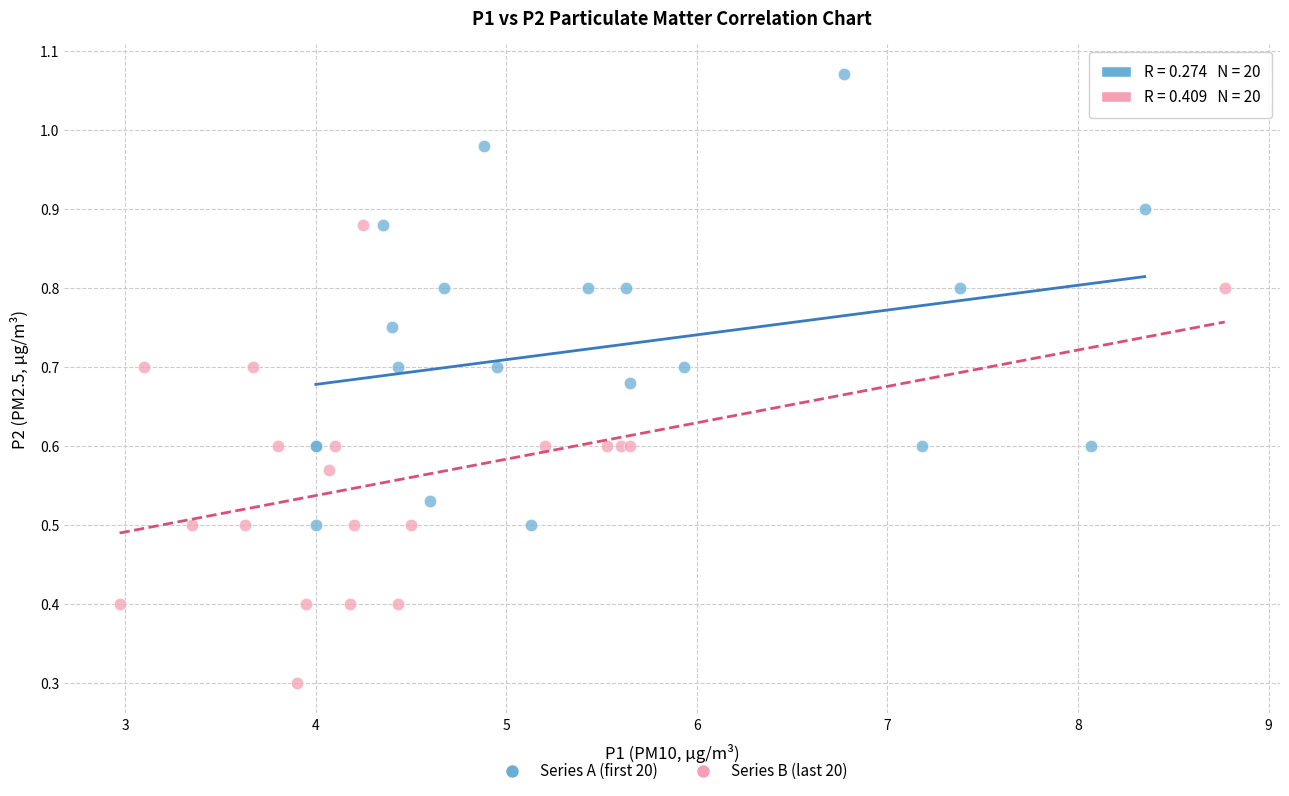

Which series contains the lowest Y value?

Series B (last 20)